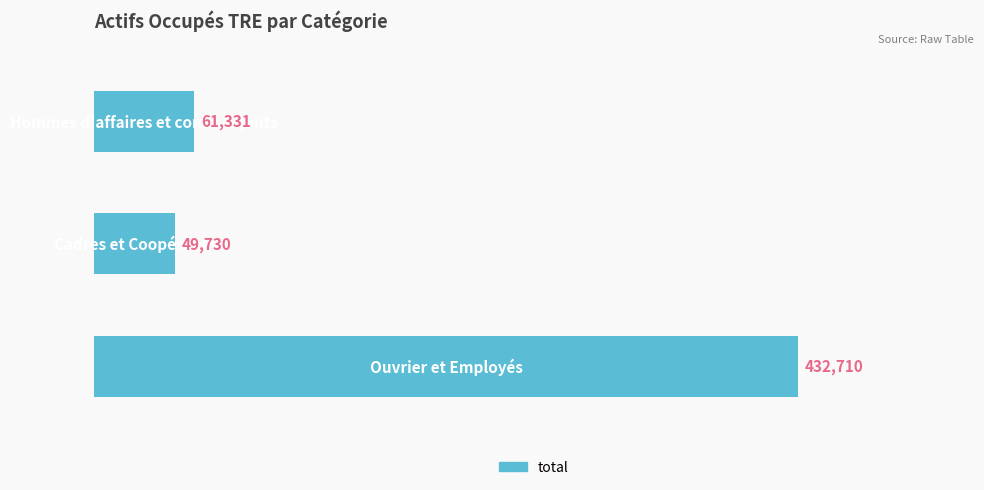

What is the difference between the maximum and second lowest values?

371379